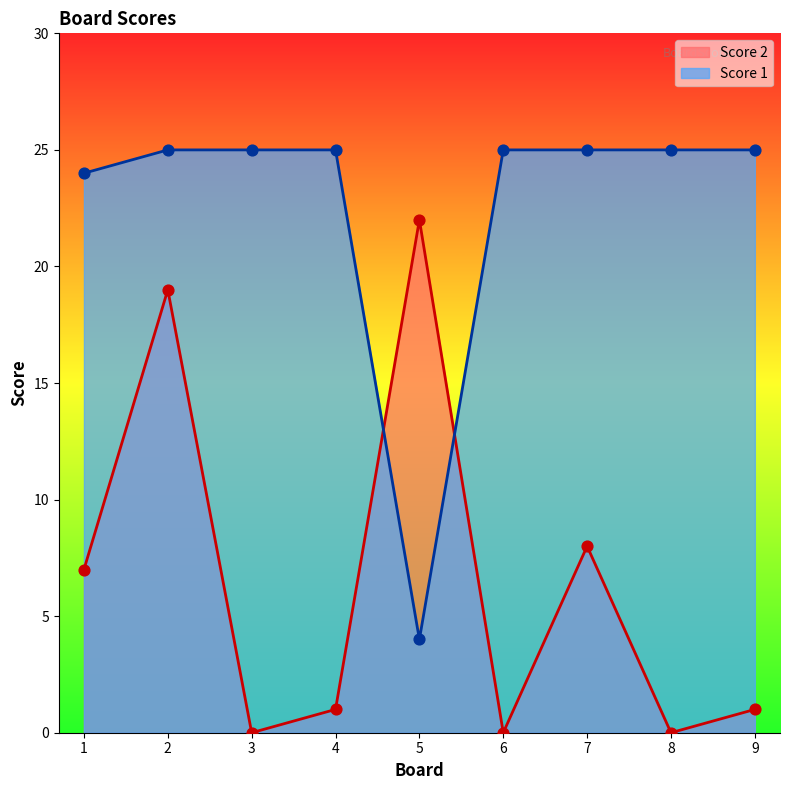

Is the value of Score 1 at 1 greater than the value of Score 2 at 9?

Yes